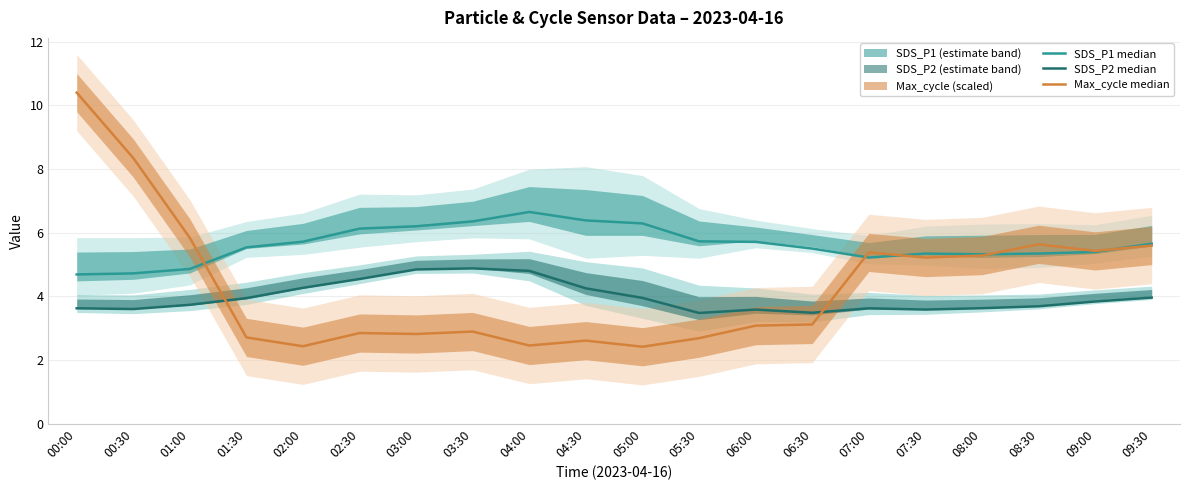

Does the chart have visible grid lines?

Yes